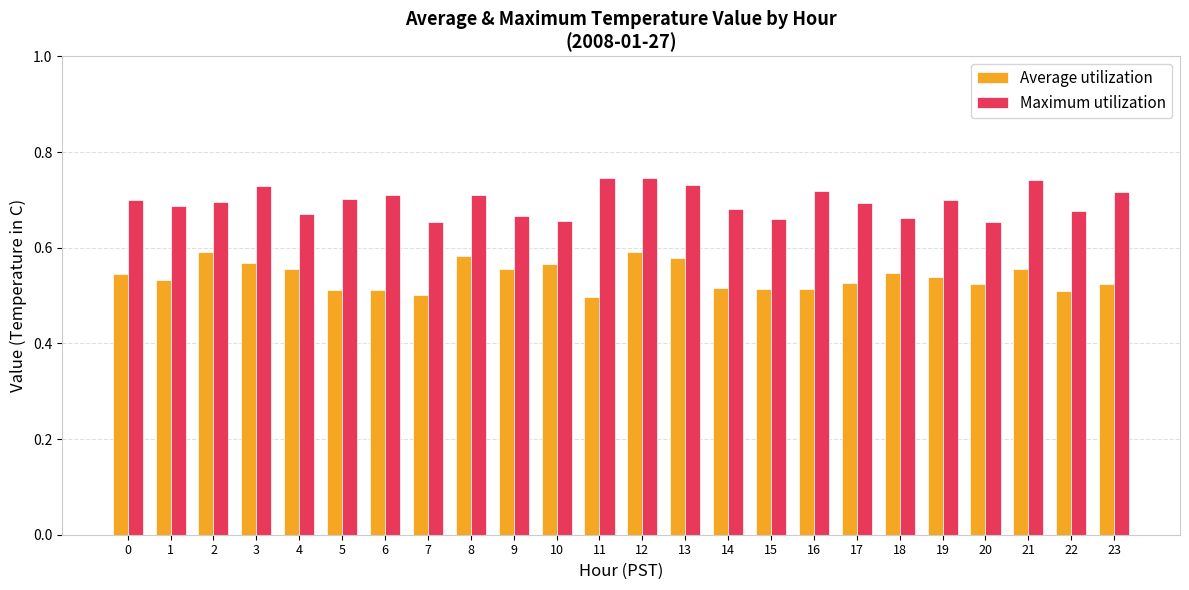

Which series has the largest total across all categories?

Maximum utilization